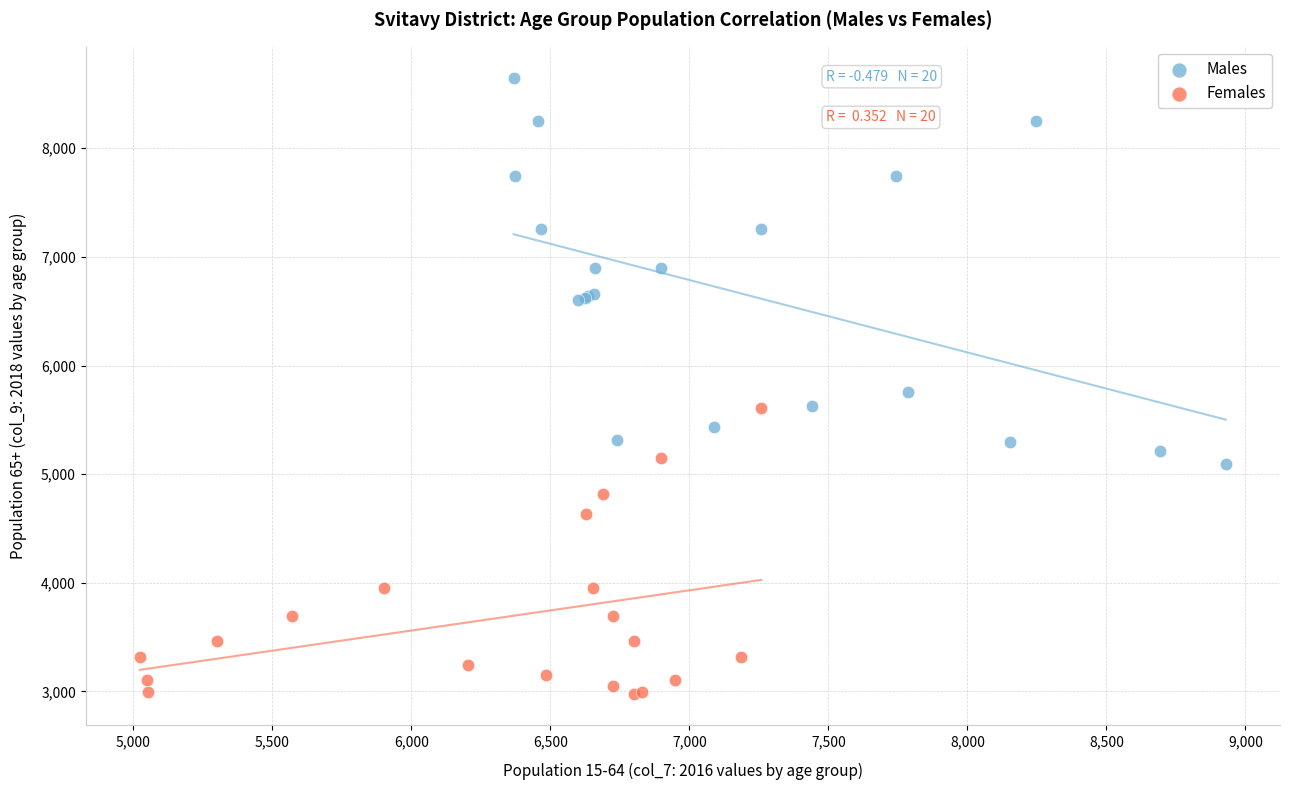

Which series has the widest spread of Y values?

Males